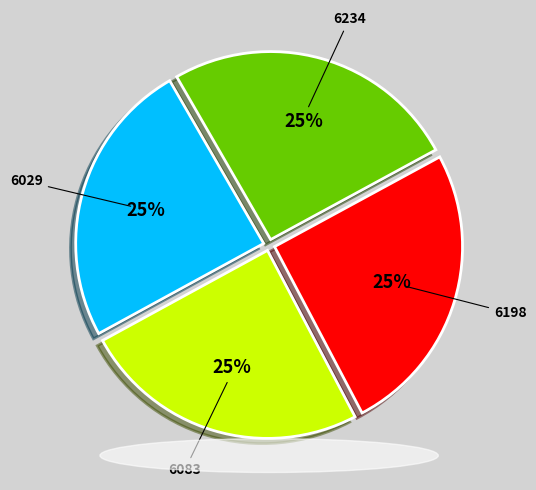

To the nearest percent, what is the average slice percentage?

25%